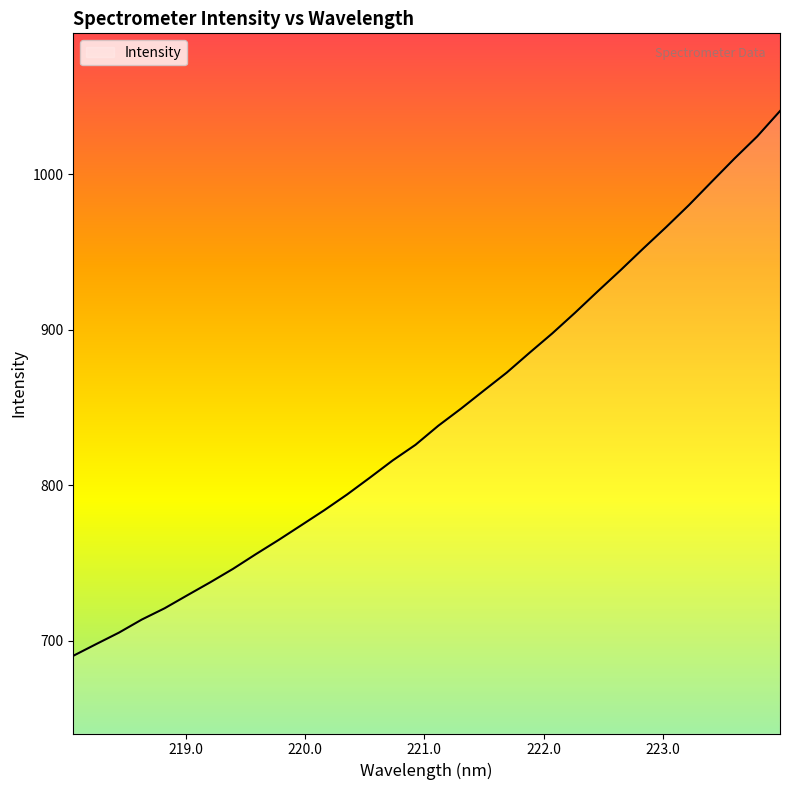

What is the difference between the maximum and minimum values?

350.6